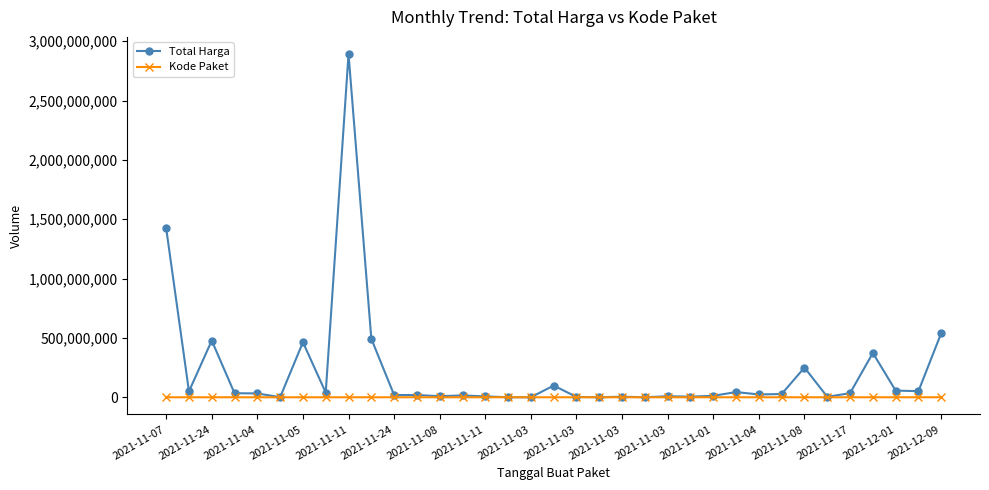

True or false: Kode Paket has more than 1 interior local peaks.

True